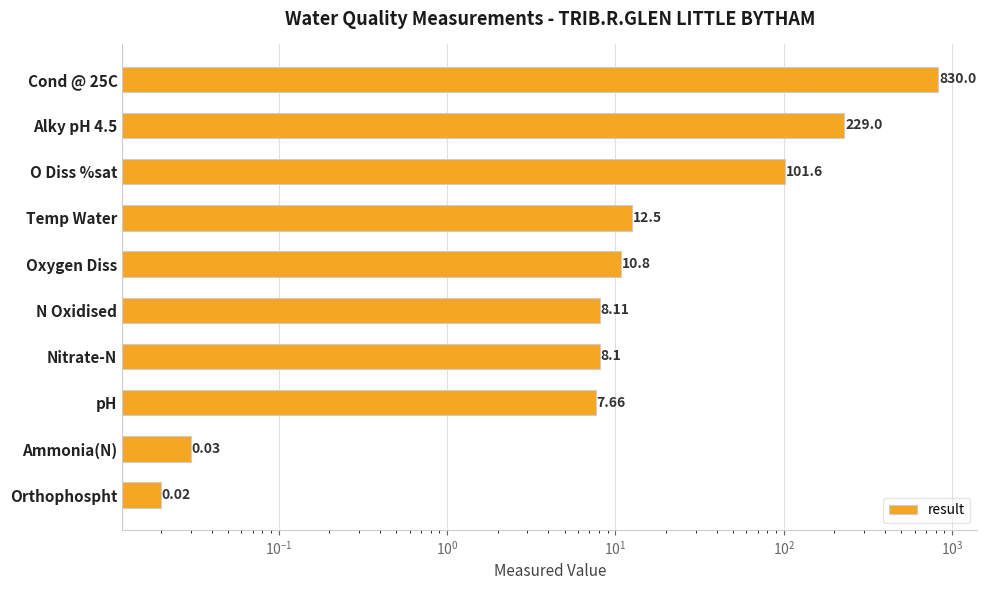

Is it true that the value at Orthophospht is 0.0?

False